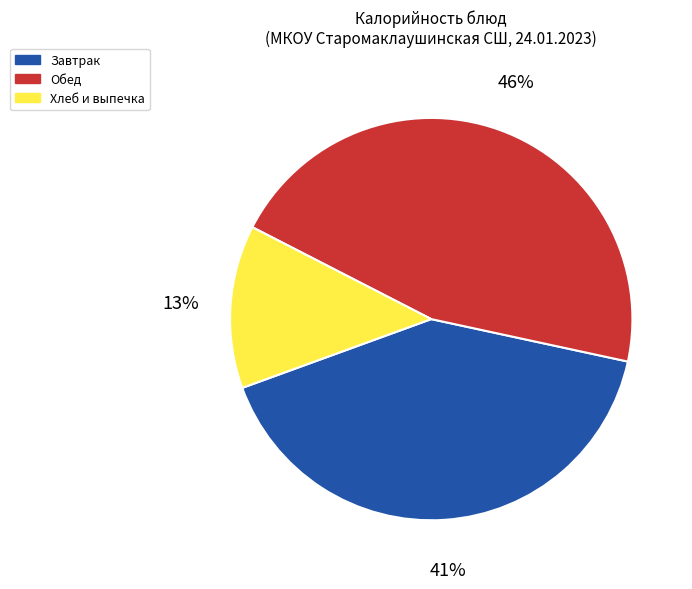

Does any single category account for the majority?

No